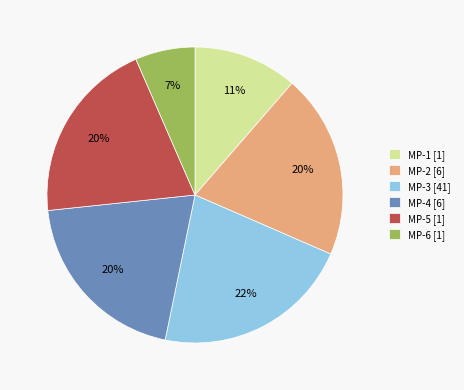

Combined, do MP-4 [6] and MP-5 [1] account for over 50%?

No